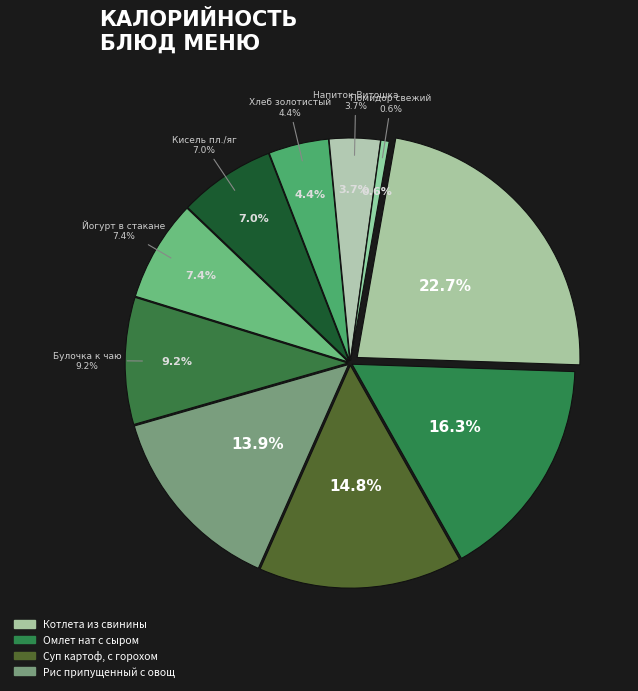

To the nearest percent, what percentage of the pie is Кисель пл./яг?

7%